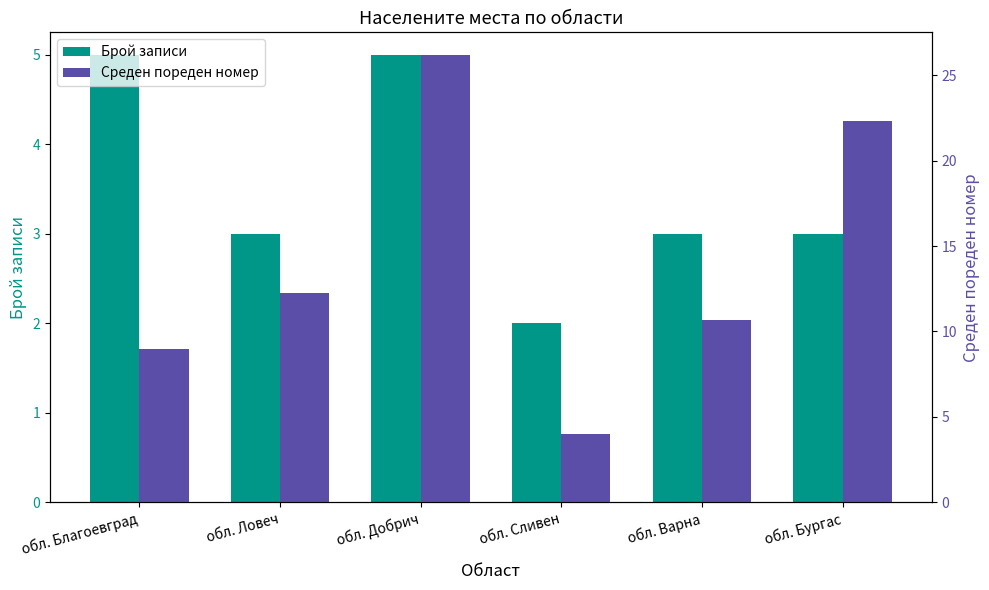

Reading left to right, list all the values displayed in this chart.

Брой записи: обл. Благоевград=5.0	обл. Ловеч=3.0	обл. Добрич=5.0	обл. Сливен=2.0	обл. Варна=3.0	обл. Бургас=3.0
Среден пореден номер: обл. Благоевград=9.0	обл. Ловеч=12.2	обл. Добрич=26.2	обл. Сливен=4.0	обл. Варна=10.7	обл. Бургас=22.3